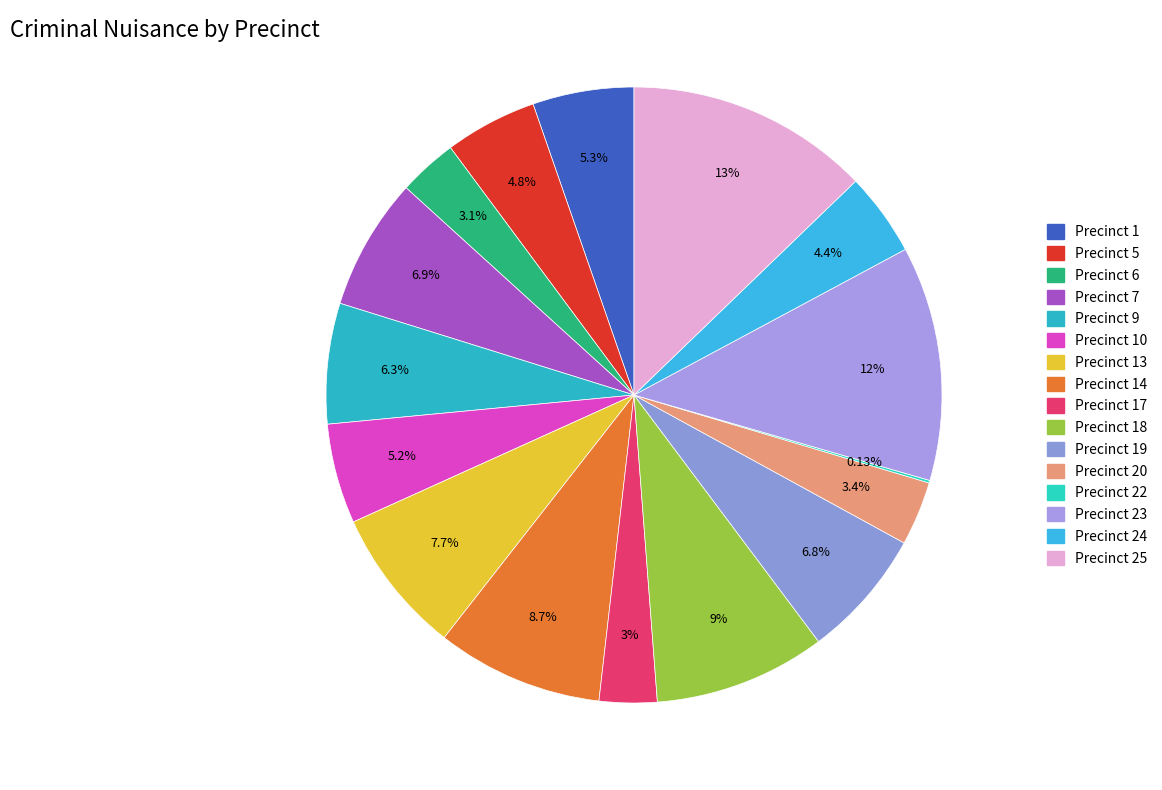

Count the number of slices in the pie.

16